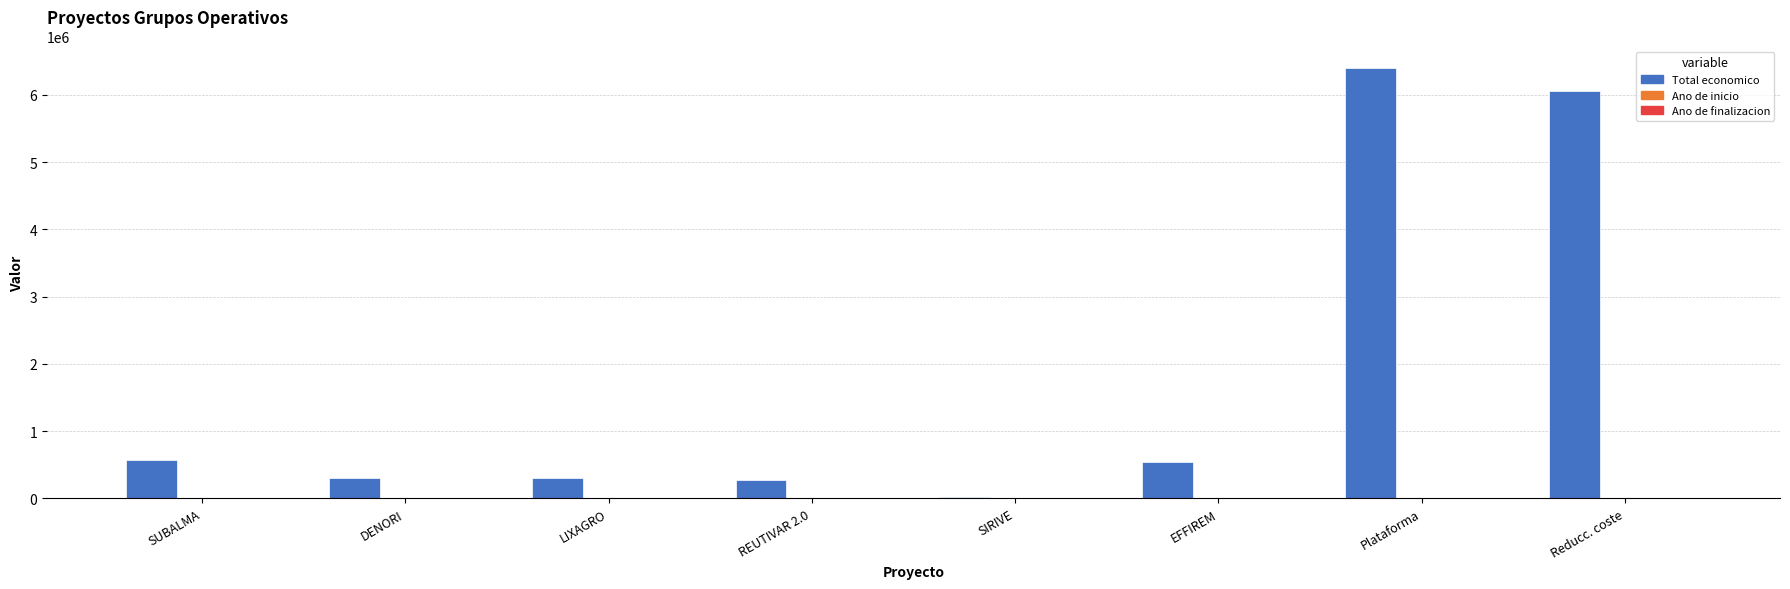

How many data points does each series have?

8